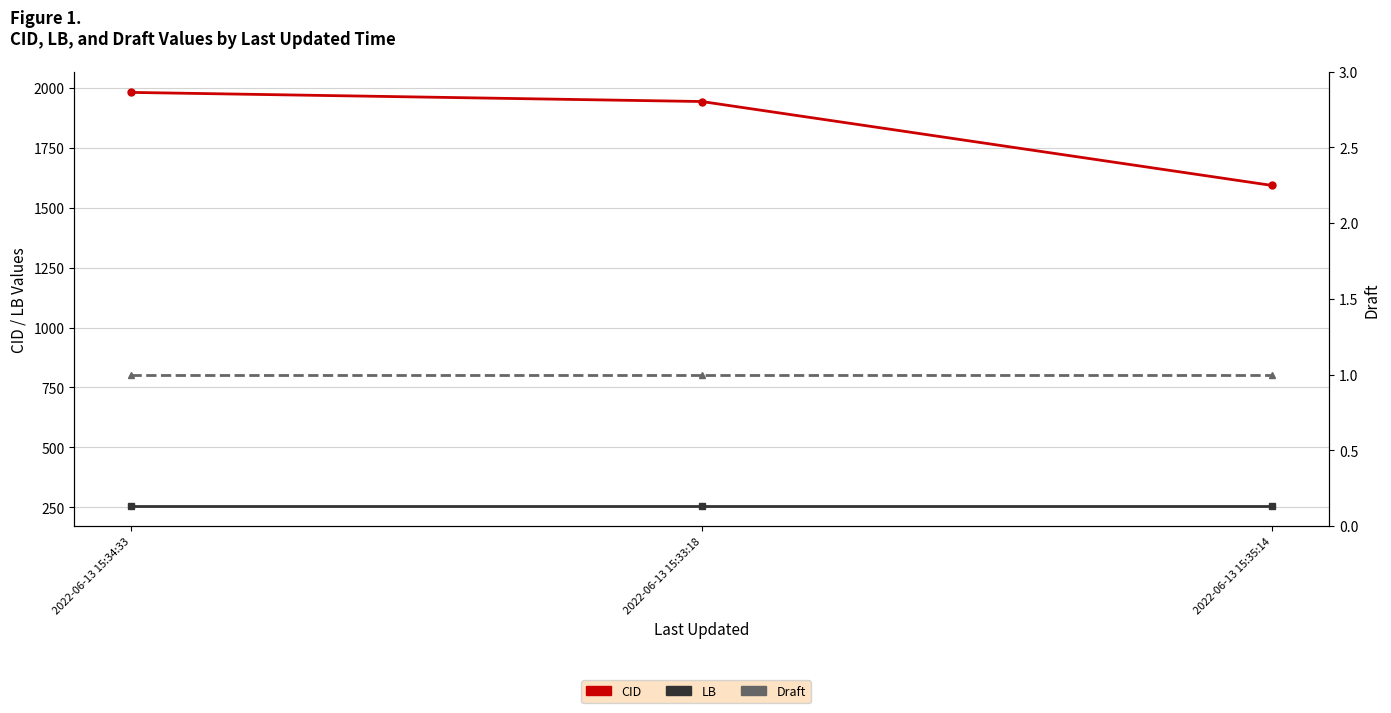

Reading right to left, list all the values displayed in this chart.

CID: 2022-06-13 15:35:14=1592	2022-06-13 15:33:18=1942	2022-06-13 15:34:33=1980
LB: 2022-06-13 15:35:14=258	2022-06-13 15:33:18=258	2022-06-13 15:34:33=258
Draft: 2022-06-13 15:35:14=1	2022-06-13 15:33:18=1	2022-06-13 15:34:33=1